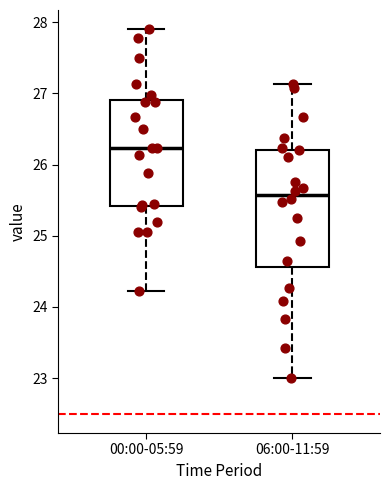

Reading left to right, transcribe this box plot: for each box, give where its median line is, the range the box spans, and where its two whiskers end, as read against the y-axis. The values are not printed on the chart, so give them approximately, as read against the axis.

00:00-05:59: median 26.2, box 25.4 to 26.9, whiskers 24.2 to 27.9
06:00-11:59: median 25.6, box 24.6 to 26.2, whiskers 23.0 to 27.1